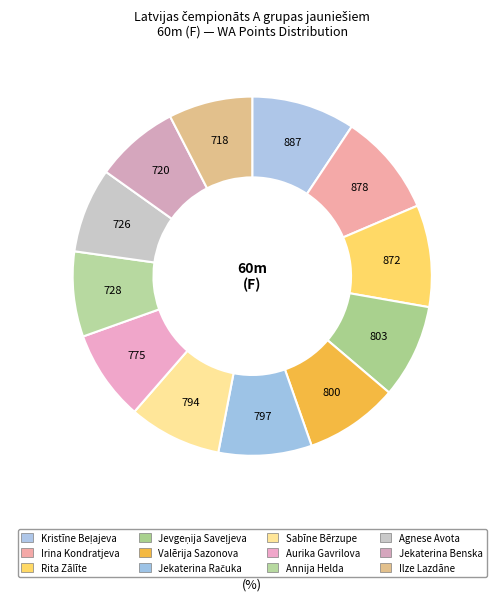

What percentage is the Sabīne Bērzupe slice, to the nearest percent?

8%